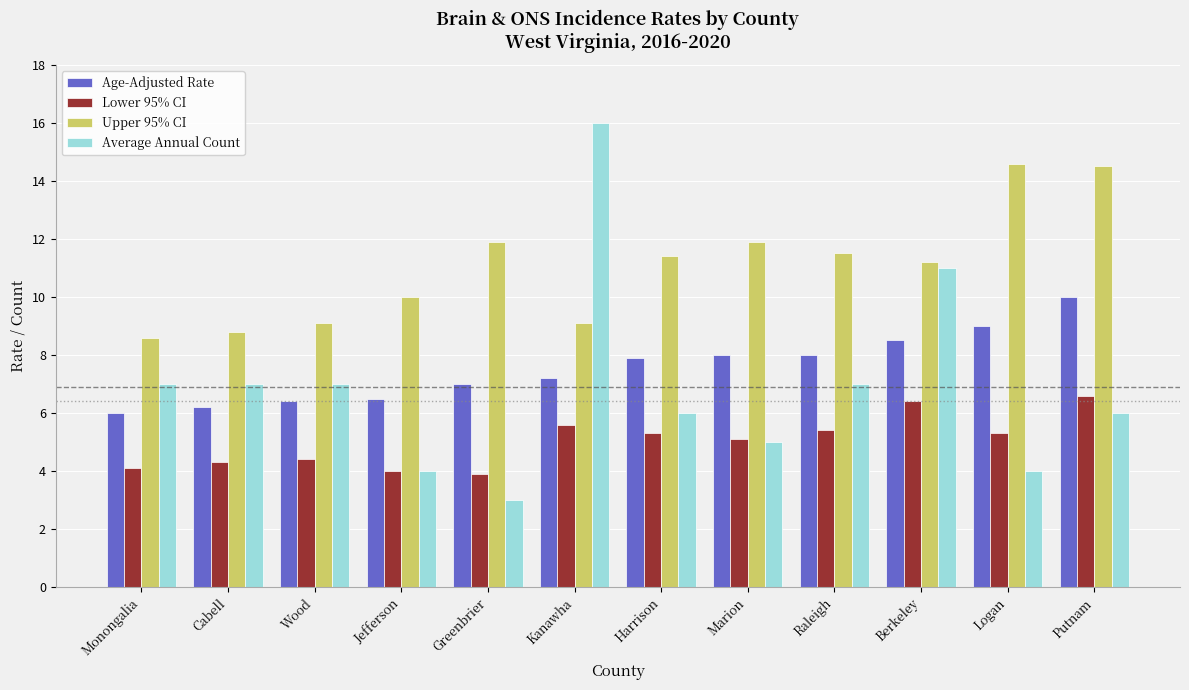

At Putnam, list the series in order from smallest to largest.

Average Annual Count, Lower 95% CI, Age-Adjusted Rate, Upper 95% CI